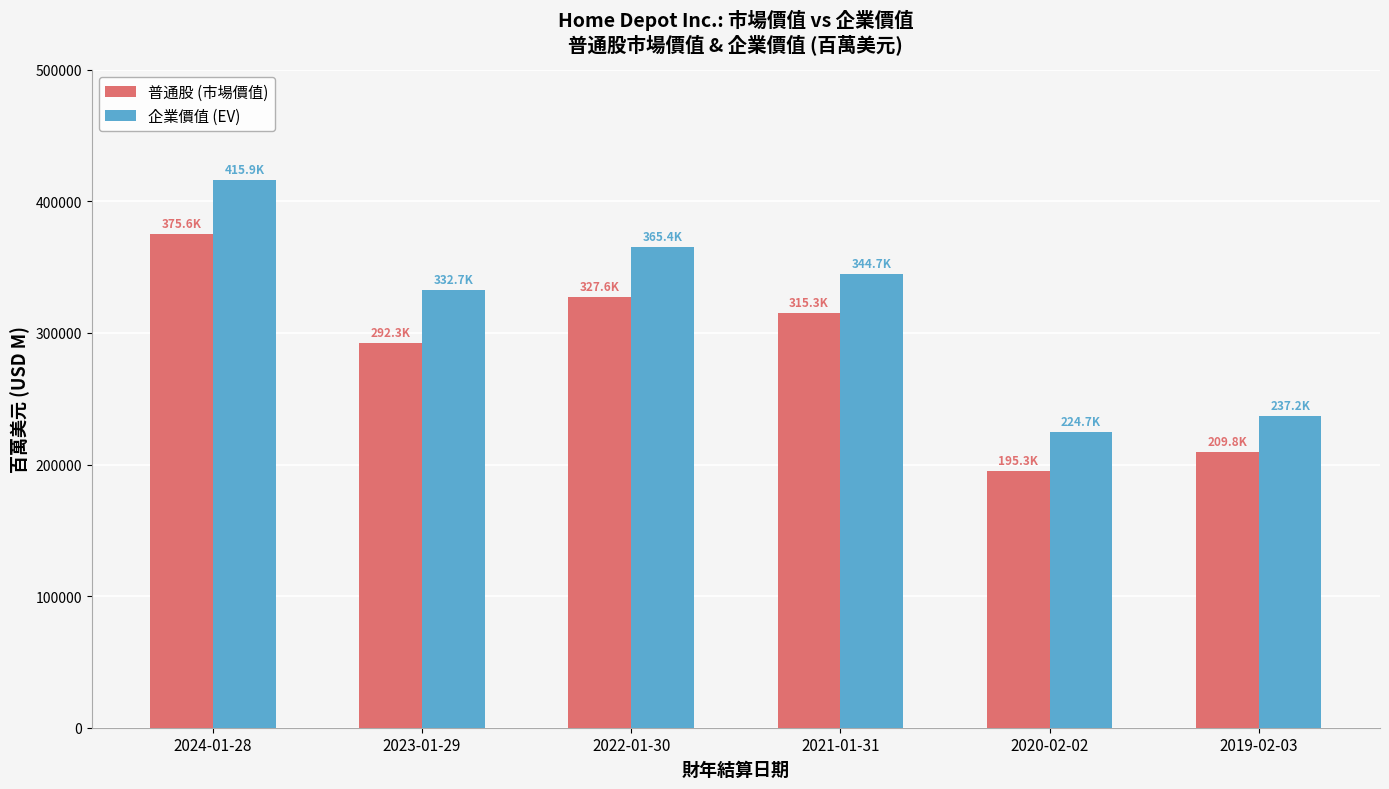

Is the value of 普通股 (市場價值) at 2022-01-30 greater than the value of 企業價值 (EV) at 2019-02-03?

Yes